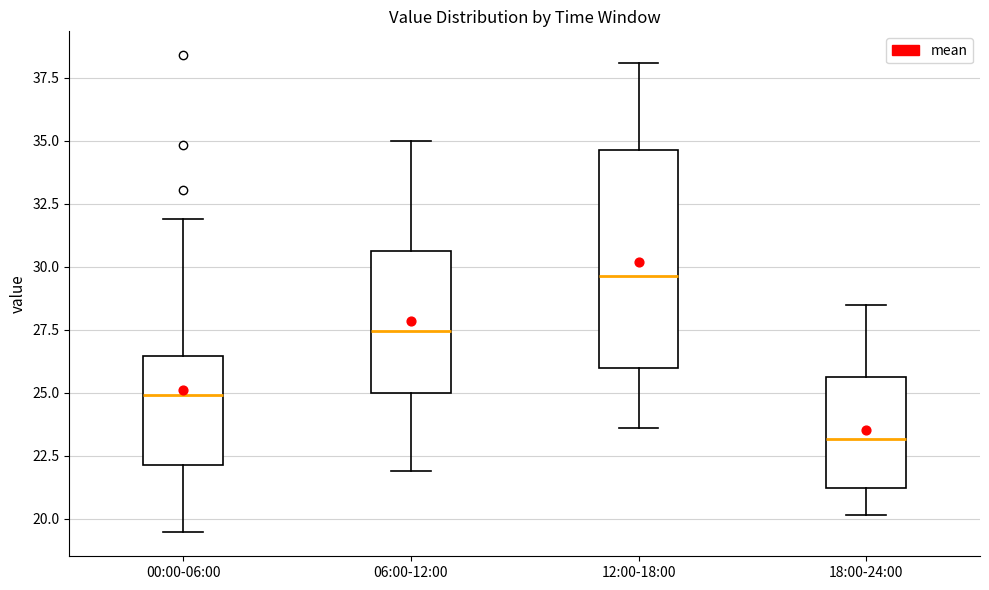

Reading left to right, read every box against the y-axis: the position of its median line, the range the box covers, and the ends of its whiskers. The values are not printed on the chart, so give them approximately, as read against the axis.

00:00-06:00: median 25.0, box 22.0 to 26.5, whiskers 19.5 to 32.0
06:00-12:00: median 27.5, box 25.0 to 30.5, whiskers 22.0 to 35.0
12:00-18:00: median 29.5, box 26.0 to 34.5, whiskers 23.5 to 38.0
18:00-24:00: median 23.0, box 21.0 to 25.5, whiskers 20.0 to 28.5